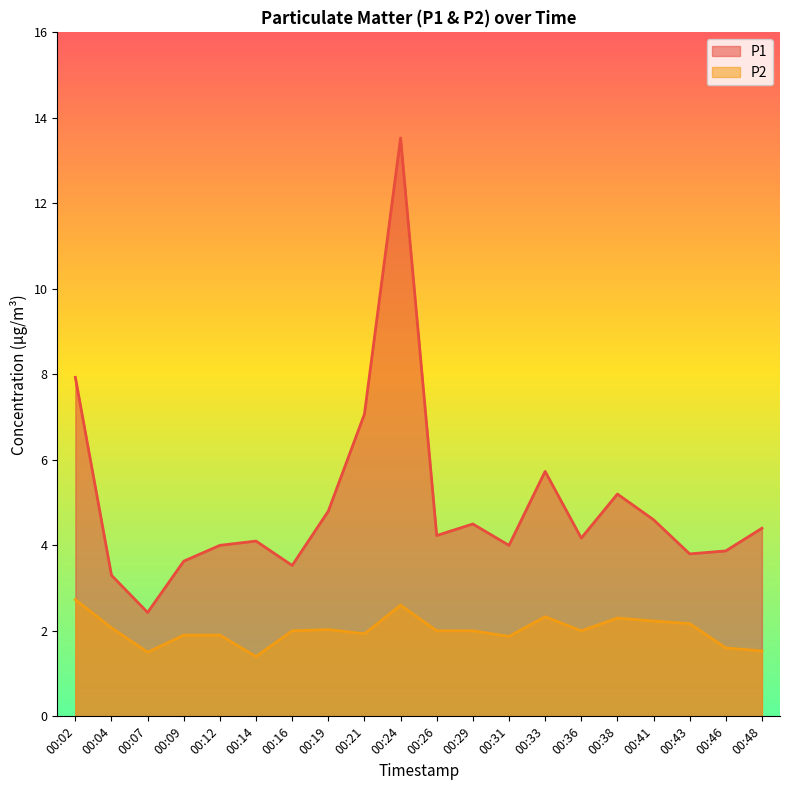

What is the difference between the maximum and minimum values in the P1 series?

11.1